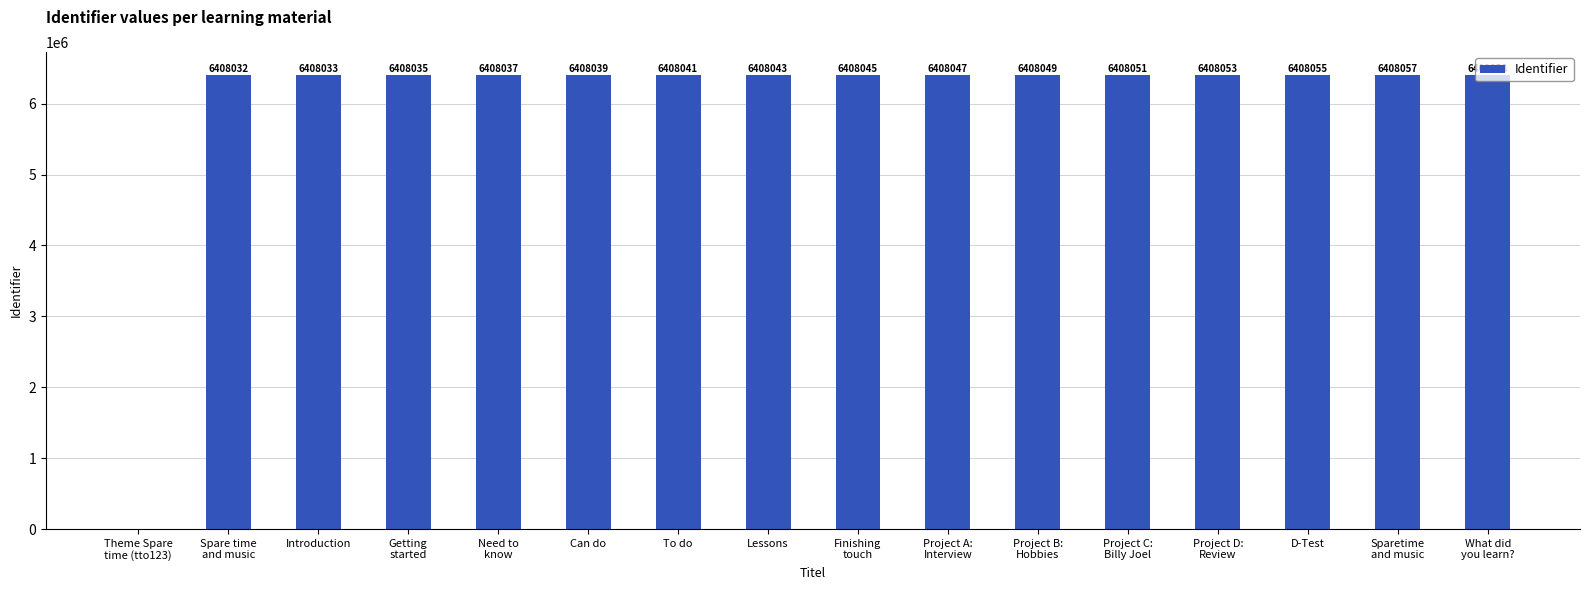

True or false: the data shows 2932526 at Lessons.

False